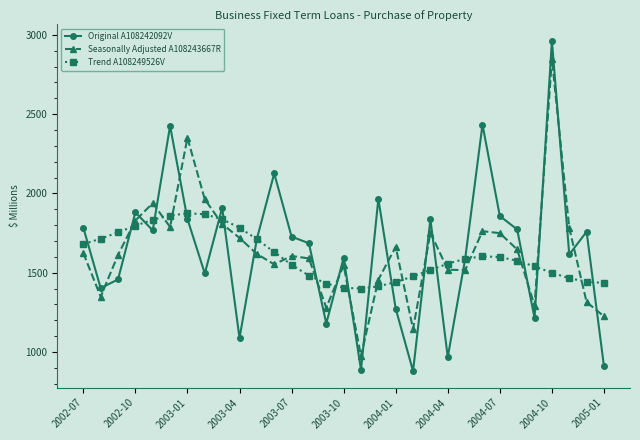

True or false: Original A108242092V and Seasonally Adjusted A108243667R cross at least once.

True